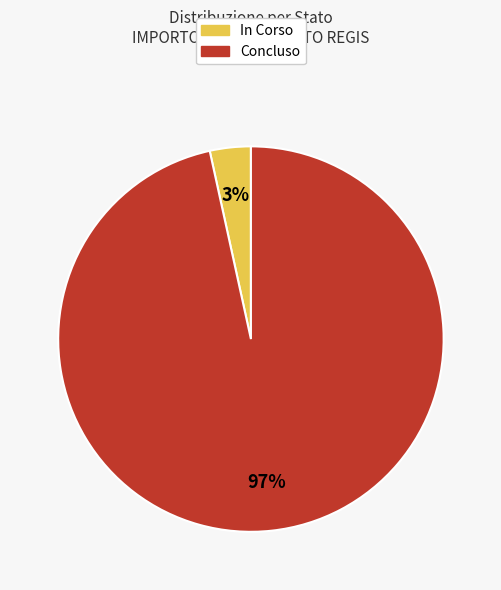

To the nearest percent, what is the average slice percentage?

50%